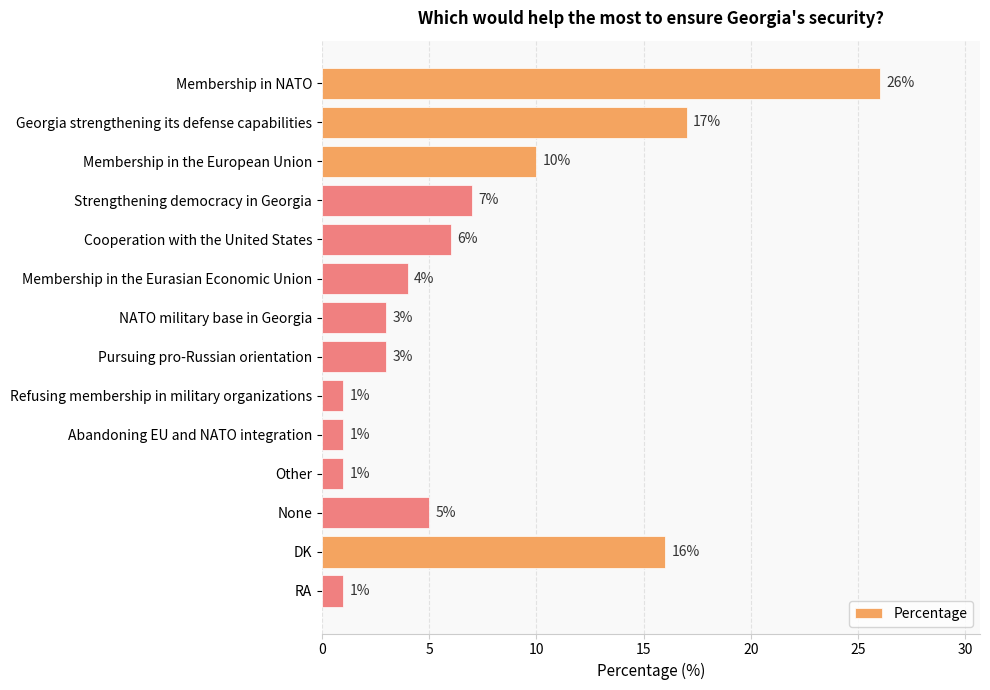

What value does the data have at Membership in the Eurasian Economic Union?

4